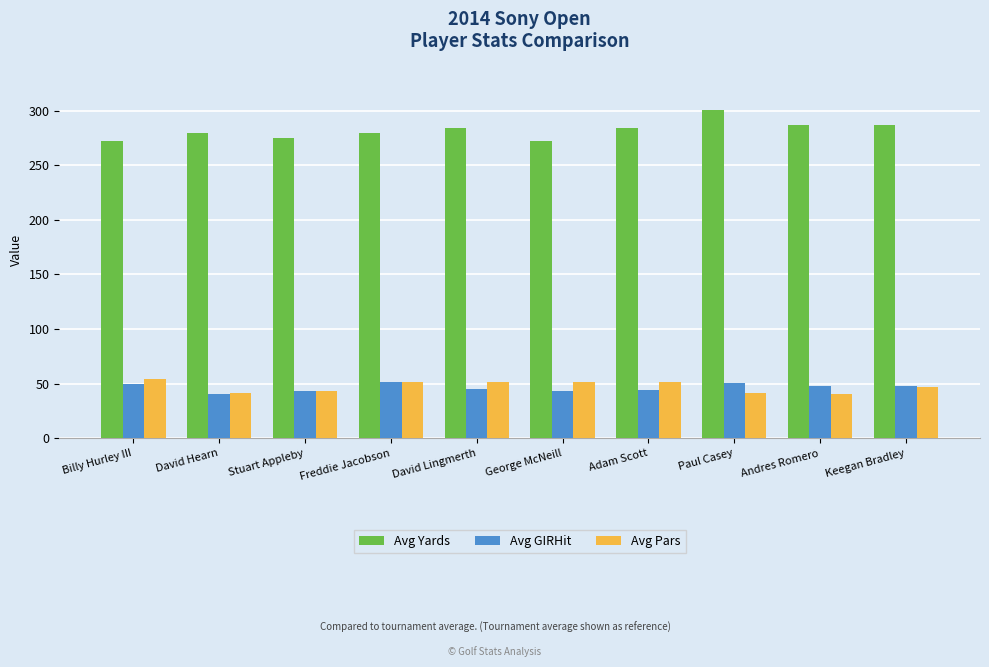

What is the maximum value shown in the chart?

300.4